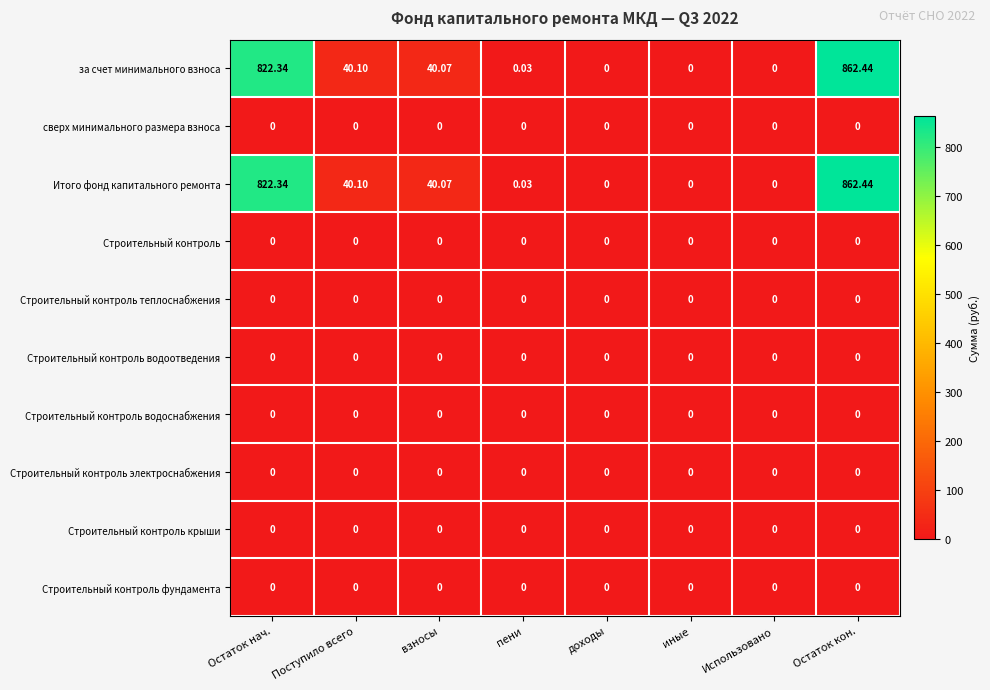

At which category does the chart reach its peak across all series?

Остаток кон.